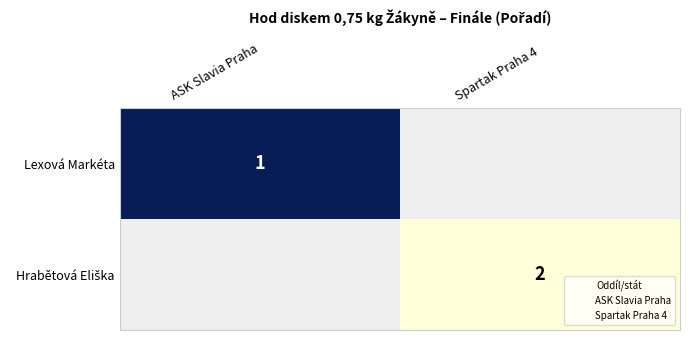

Which label corresponds to the largest value in the chart?

Spartak Praha 4